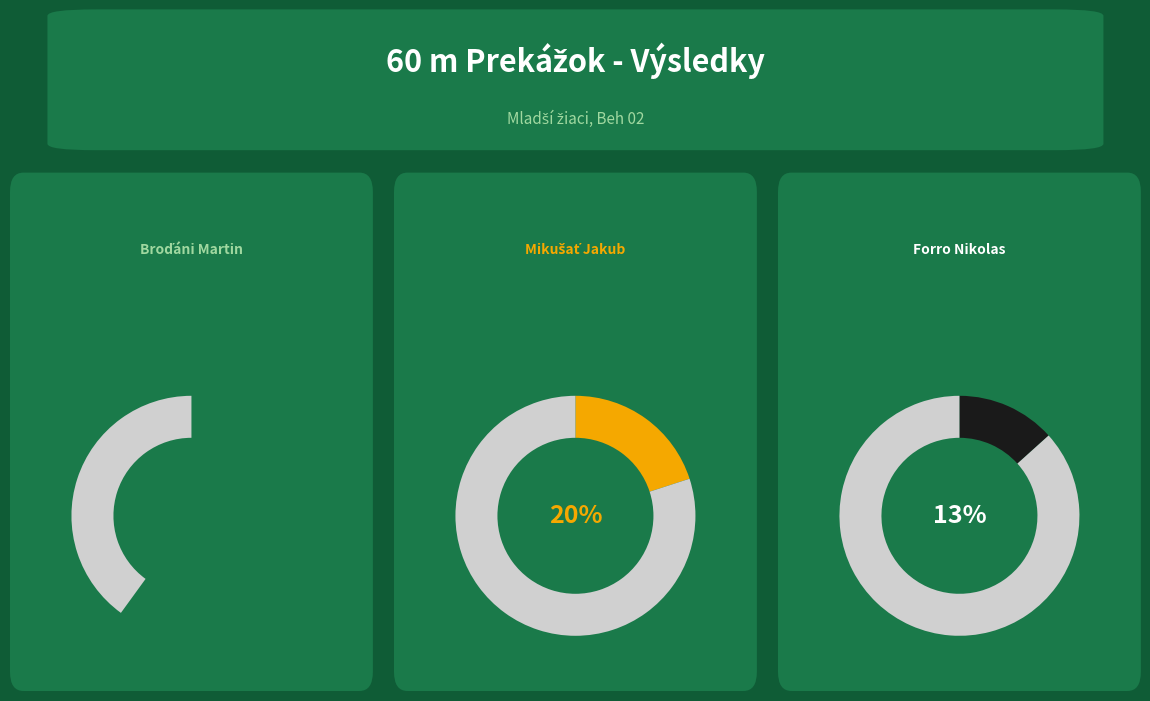

To the nearest percent, what is the difference between the largest and smallest slice percentages?

60%